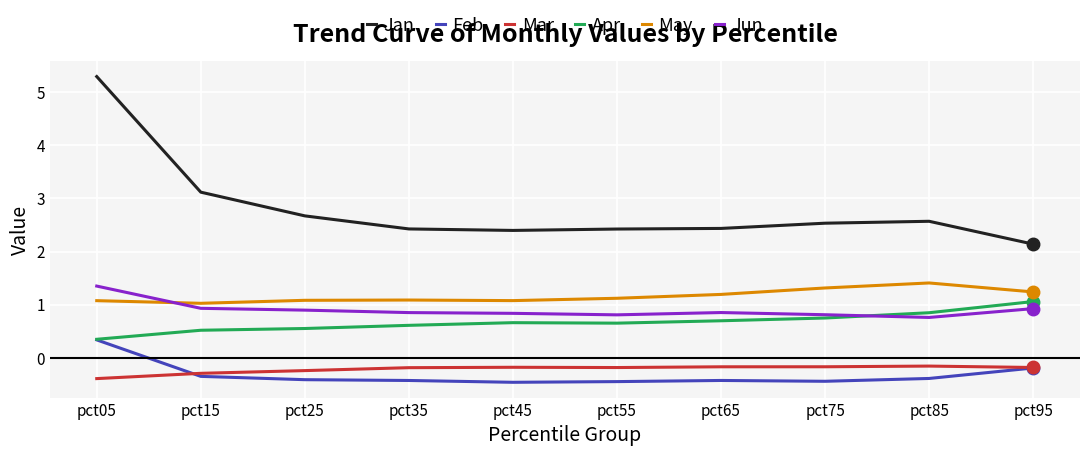

Which series has the largest total across all categories?

Jan